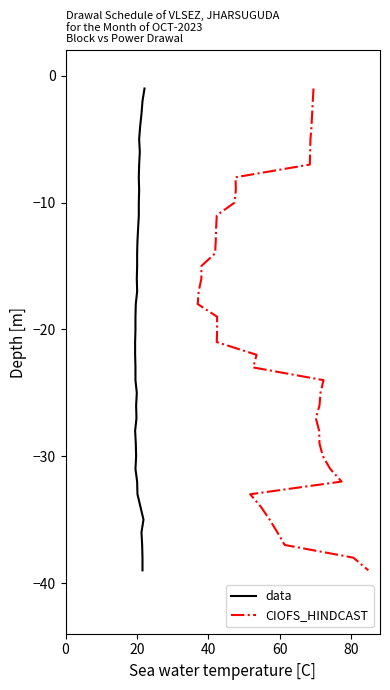

How many lines are shown in the chart?

2